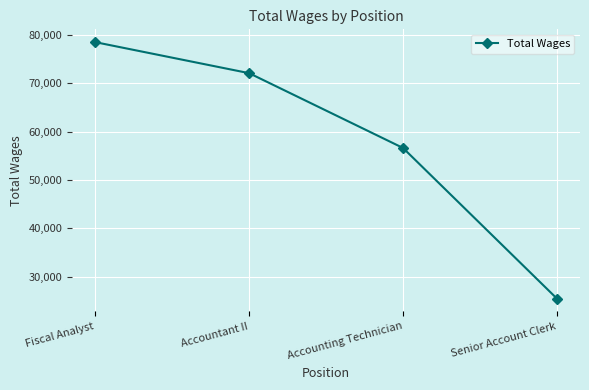

How many lines are shown in the chart?

1